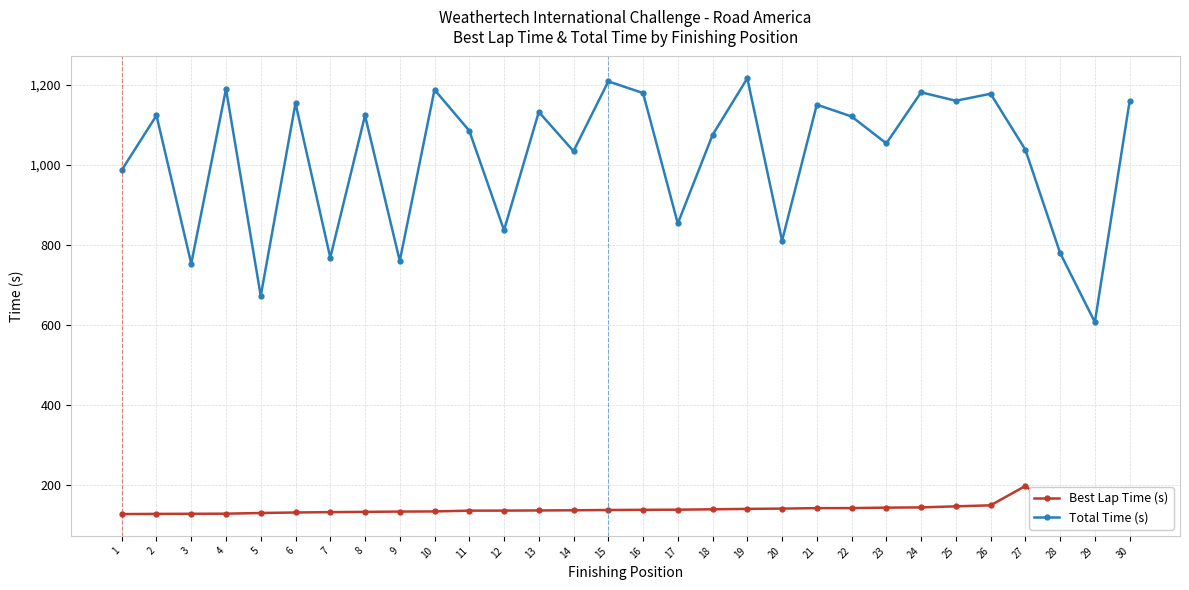

What is the difference between the highest and lowest values at 22?

978.6